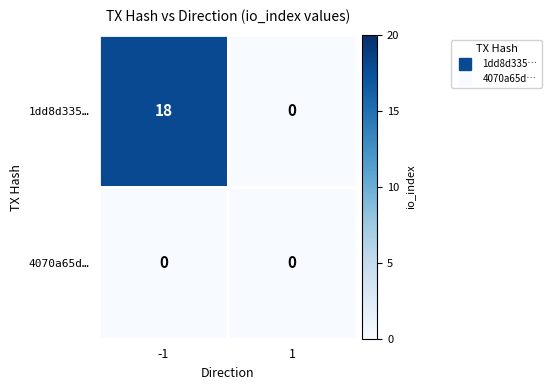

What is the greatest value displayed?

18